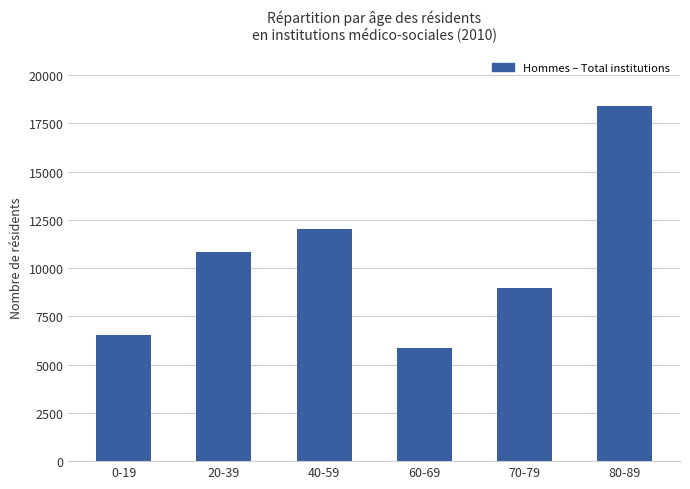

What is the difference between the maximum and minimum values?

12500